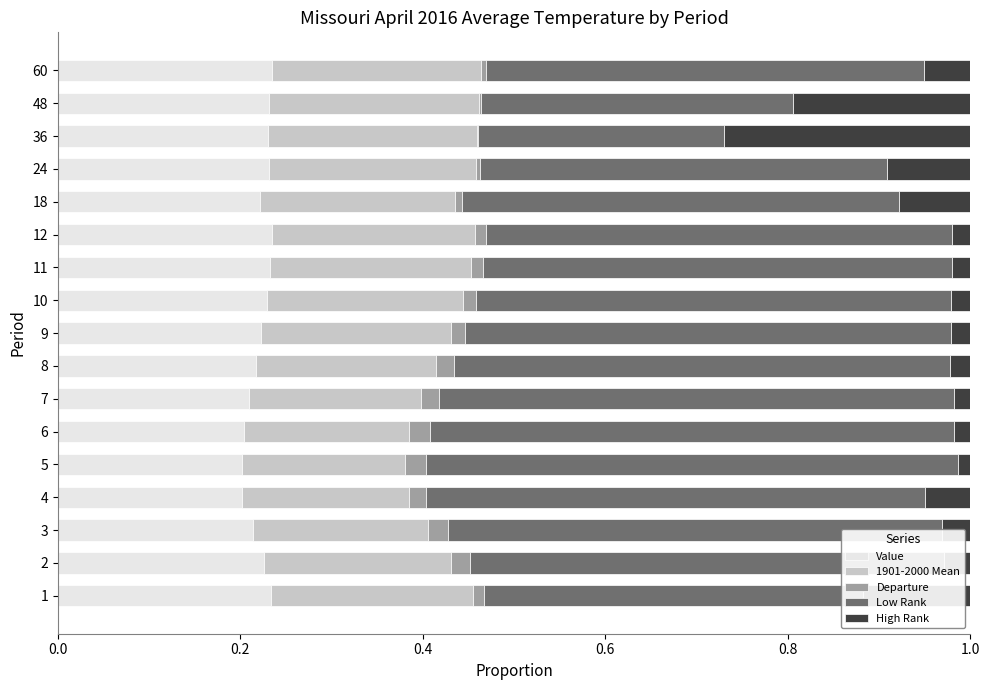

Reading left to right, extract all data points from this chart.

Value: 0.2	0.2	0.2	0.2	0.2	0.2	0.2	0.2	0.2	0.2	0.2	0.2	0.2	0.2	0.2	0.2	0.2
1901-2000 Mean: 0.2	0.2	0.2	0.2	0.2	0.2	0.2	0.2	0.2	0.2	0.2	0.2	0.2	0.2	0.2	0.2	0.2
Departure: 0.0	0.0	0.0	0.0	0.0	0.0	0.0	0.0	0.0	0.0	0.0	0.0	0.0	0.0	0.0	0.0	0.0
Low Rank: 0.4	0.5	0.5	0.5	0.6	0.6	0.6	0.5	0.5	0.5	0.5	0.5	0.5	0.4	0.3	0.3	0.5
High Rank: 0.1	0.0	0.0	0.1	0.0	0.0	0.0	0.0	0.0	0.0	0.0	0.0	0.1	0.1	0.3	0.2	0.1